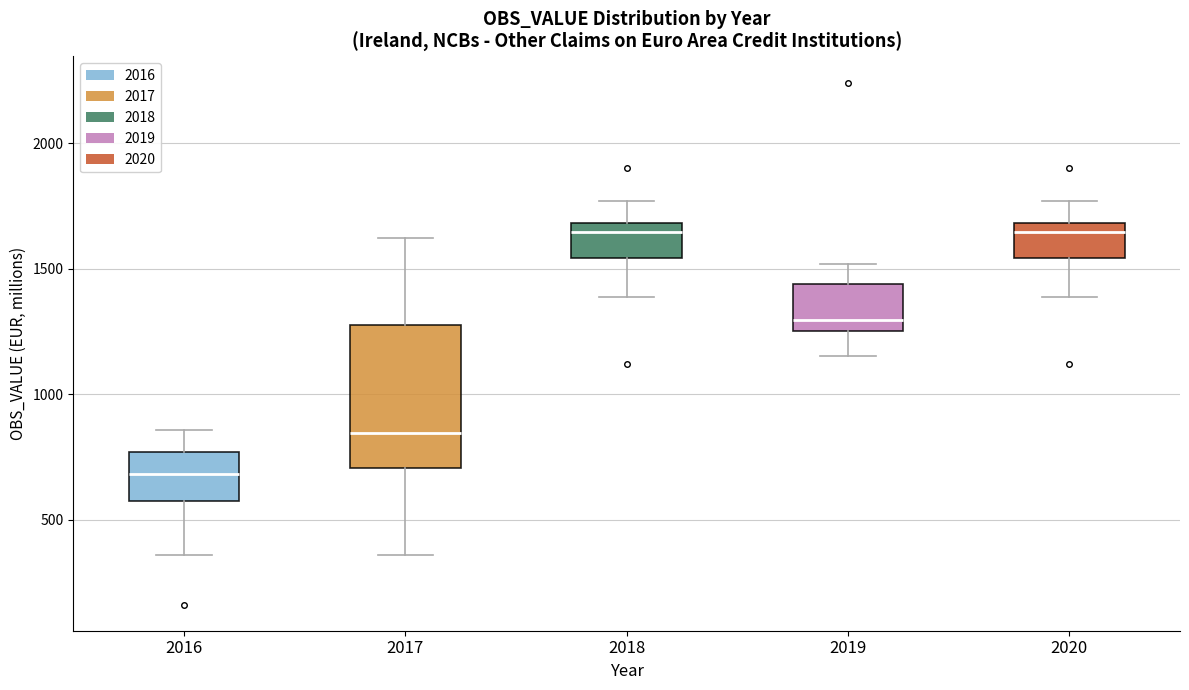

Reading left to right, read every box against the y-axis: the position of its median line, the range the box covers, and the ends of its whiskers. The values are not printed on the chart, so give them approximately, as read against the axis.

2016: median 700, box 600 to 750, whiskers 350 to 850
2017: median 850, box 700 to 1250, whiskers 350 to 1600
2018: median 1650, box 1550 to 1700, whiskers 1400 to 1750
2019: median 1300, box 1250 to 1450, whiskers 1150 to 1500
2020: median 1650, box 1550 to 1700, whiskers 1400 to 1750